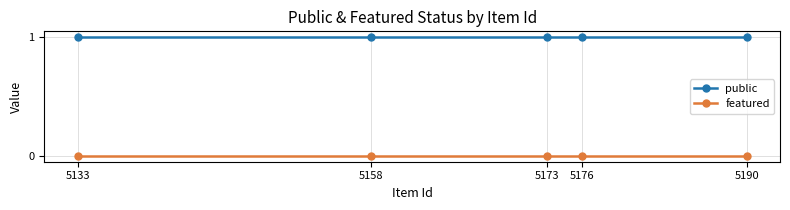

True or false: featured and public intersect in this chart.

False